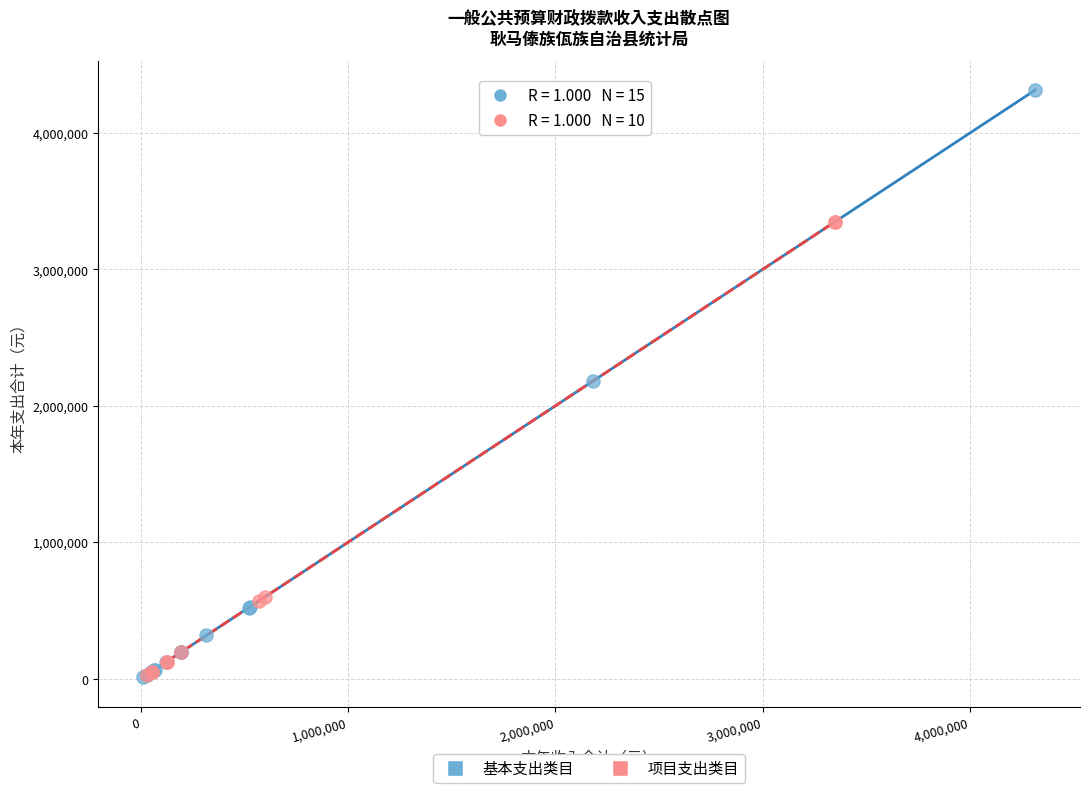

Which series contains the highest Y value?

基本支出类目